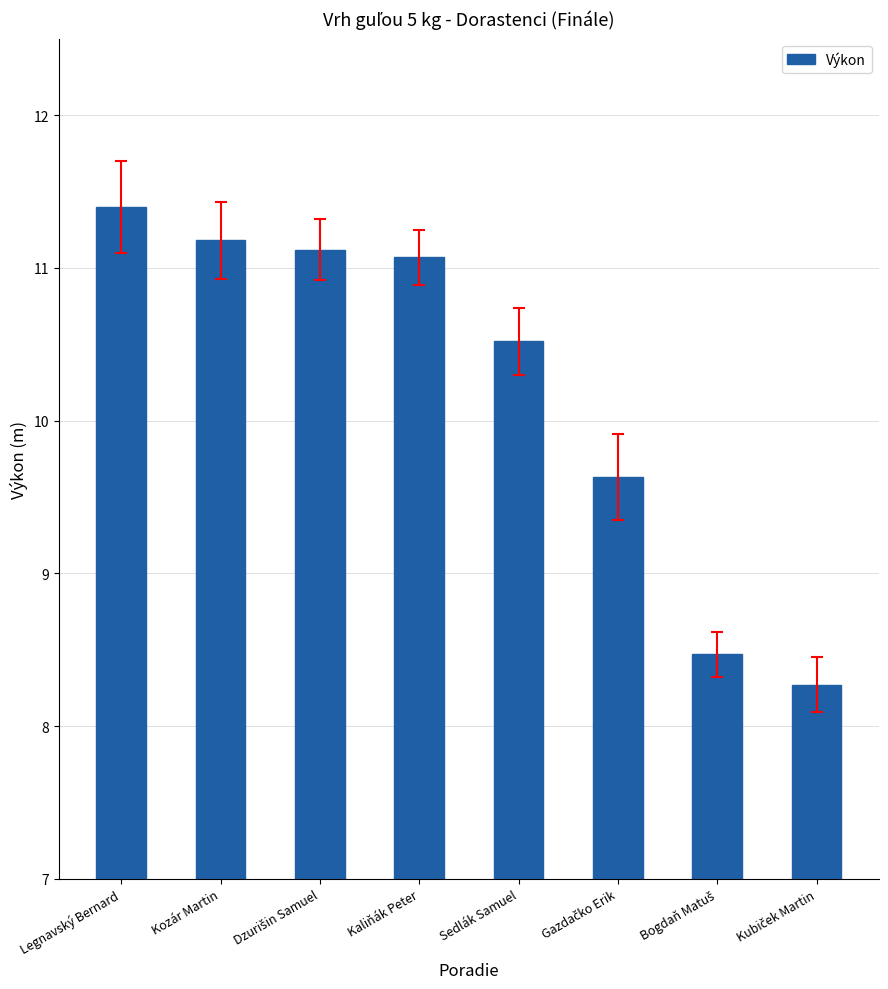

Are the bars grouped side by side (vs. stacked)?

No